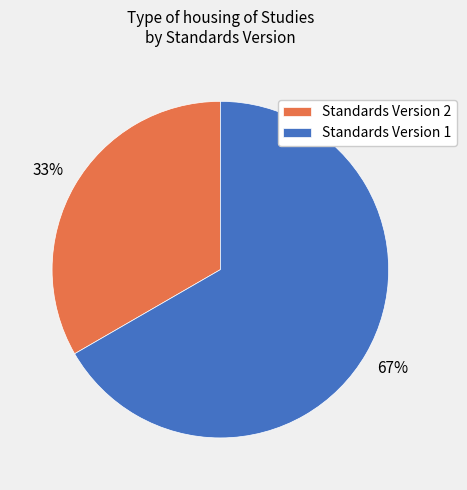

Is there a majority slice in this chart?

Yes